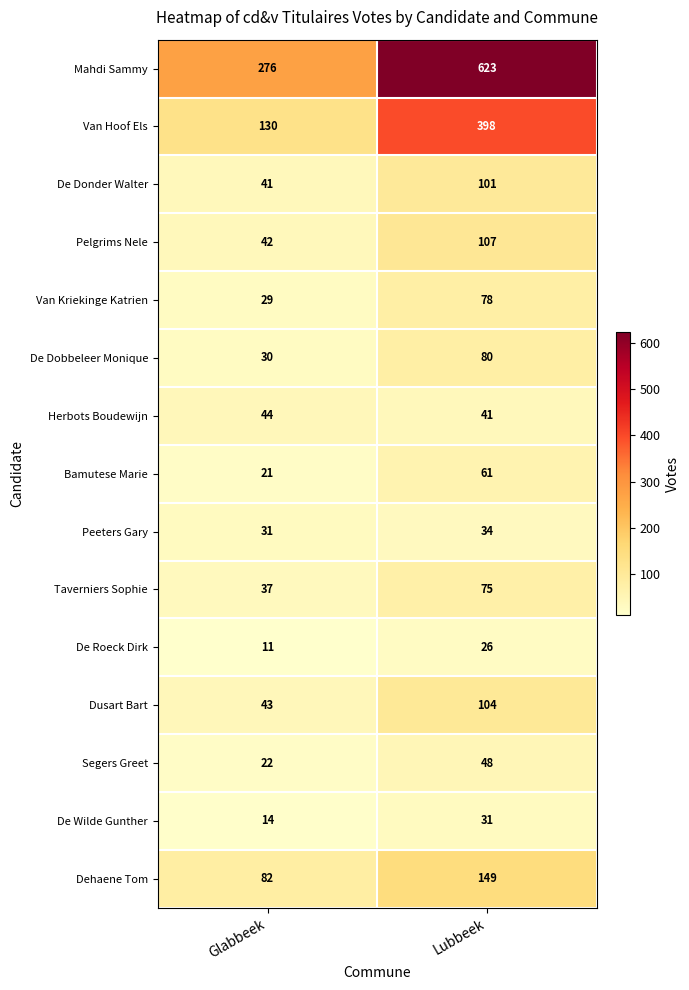

Reading right to left, extract all data points from this chart.

Mahdi Sammy: 623	276
Van Hoof Els: 398	130
De Donder Walter: 101	41
Pelgrims Nele: 107	42
Van Kriekinge Katrien: 78	29
De Dobbeleer Monique: 80	30
Herbots Boudewijn: 41	44
Bamutese Marie: 61	21
Peeters Gary: 34	31
Taverniers Sophie: 75	37
De Roeck Dirk: 26	11
Dusart Bart: 104	43
Segers Greet: 48	22
De Wilde Gunther: 31	14
Dehaene Tom: 149	82